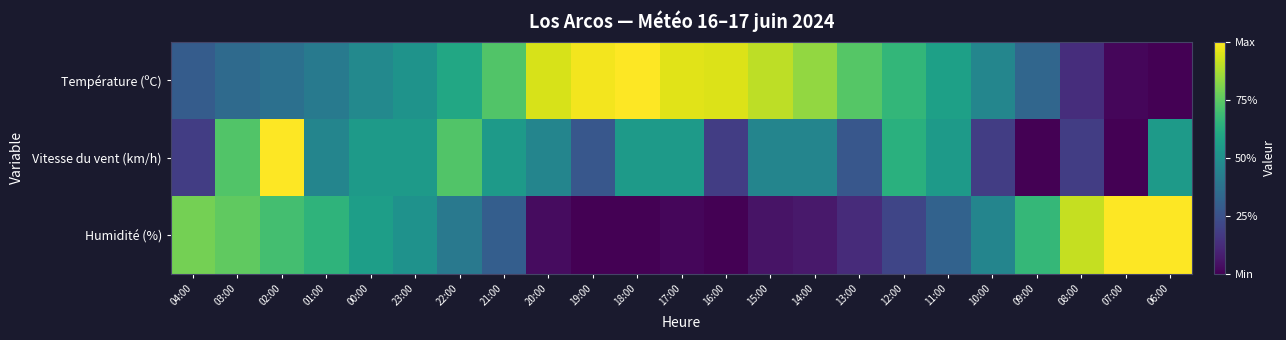

Rank the series by their maximum value, from lowest to highest.

Température (ºC), Vitesse du vent (km/h), Humidité (%)